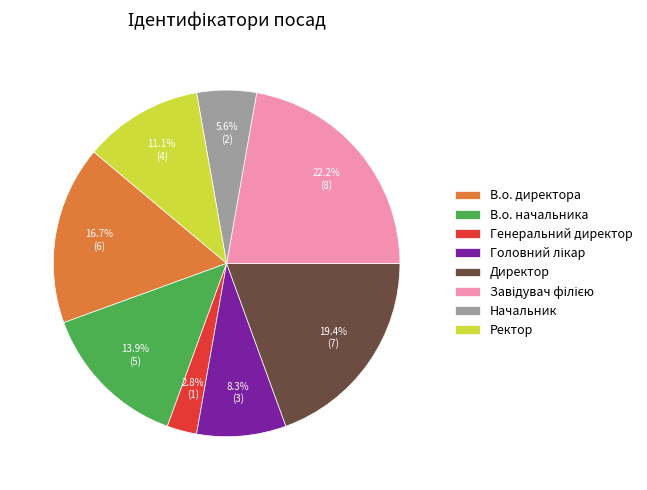

Is there a majority slice in this chart?

No